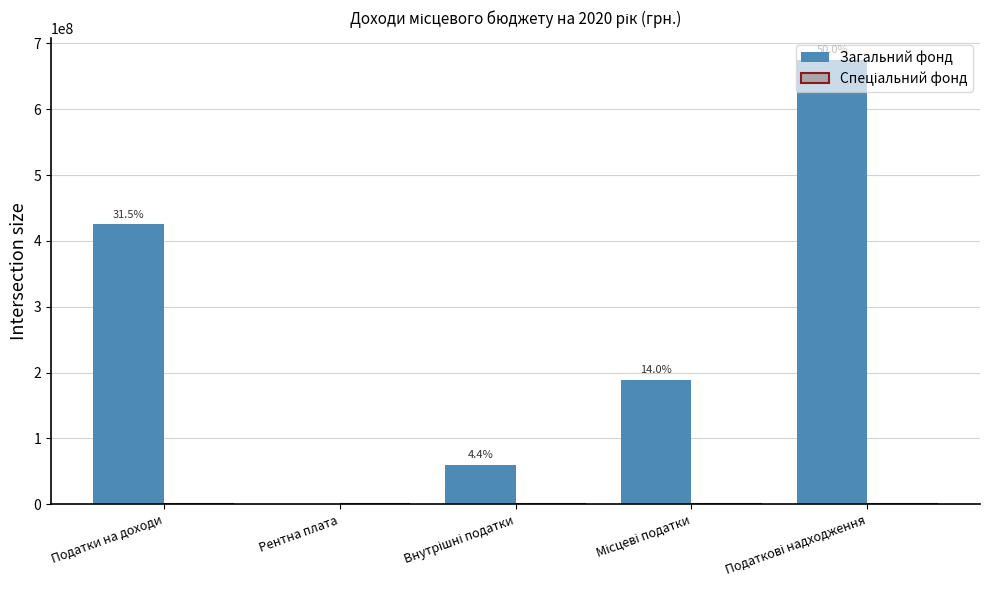

What is the greatest value displayed?

675060000